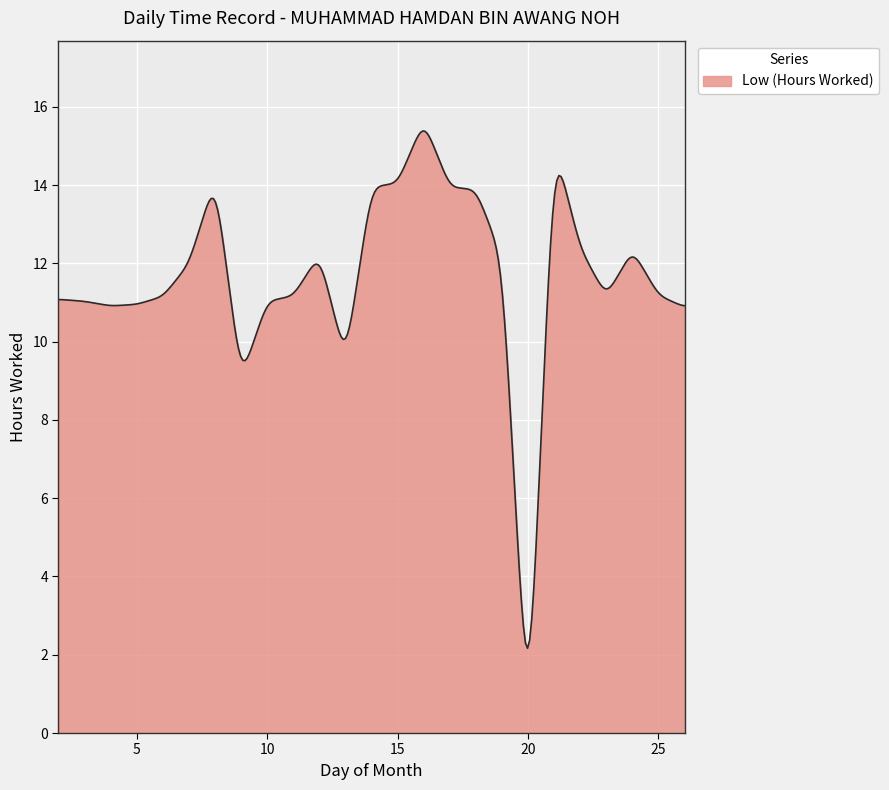

What is the greatest value displayed?

15.4